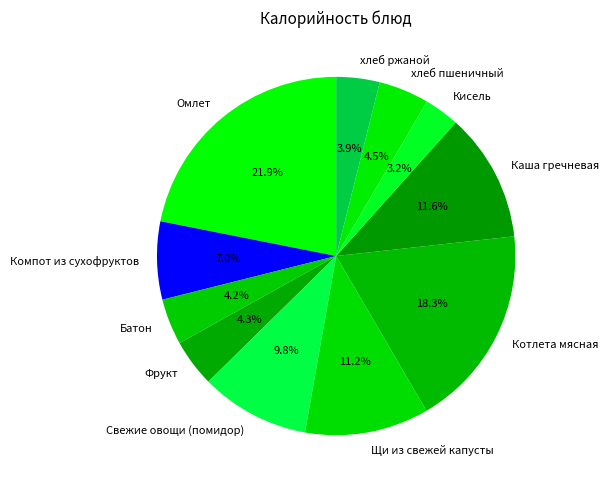

What percentage is NOT represented by Омлет?

78.1%